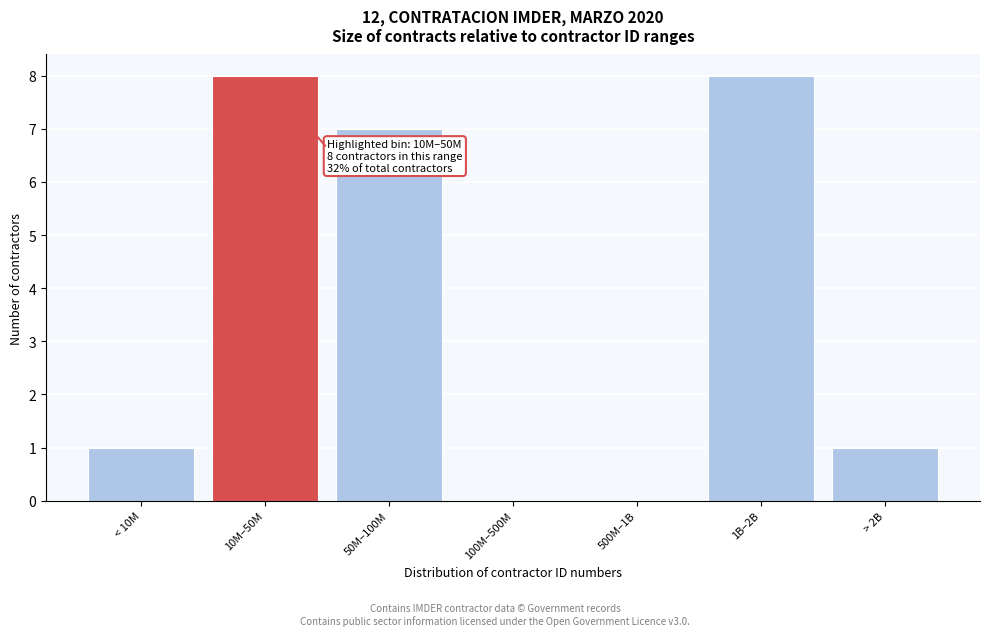

Reading right to left, transcribe all the data shown in this chart.

> 2B=1	1B–2B=8	500M–1B=0	100M–500M=0	50M–100M=7	10M–50M=8	< 10M=1